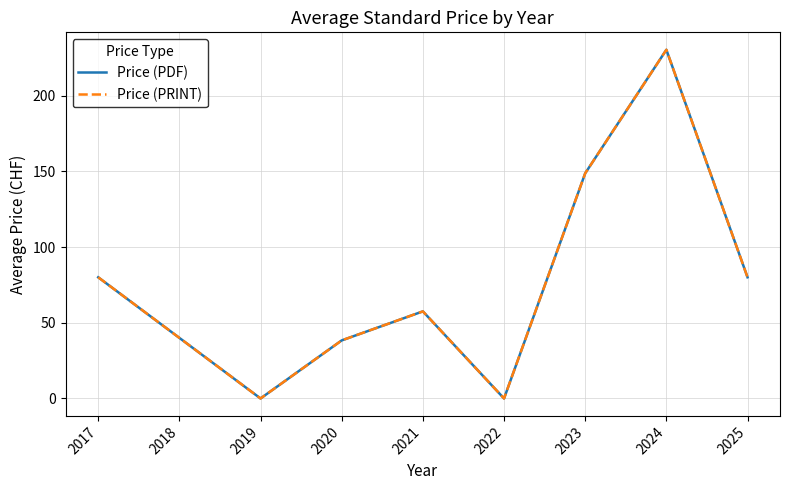

List the labels in order of Price (PRINT) value, smallest first.

2019, 2022, 2020, 2018, 2021, 2017, 2025, 2023, 2024